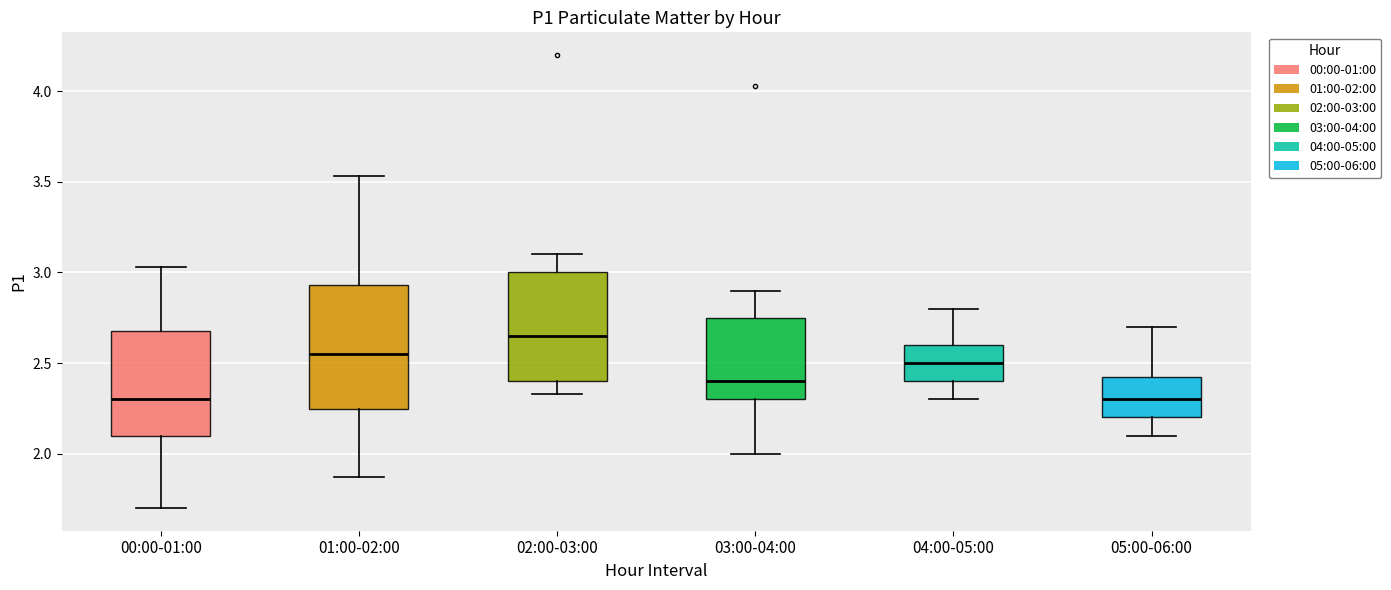

Reading left to right, read every box against the y-axis: the position of its median line, the range the box covers, and the ends of its whiskers. The values are not printed on the chart, so give them approximately, as read against the axis.

00:00-01:00: median 2.30, box 2.10 to 2.70, whiskers 1.70 to 3.05
01:00-02:00: median 2.55, box 2.25 to 2.95, whiskers 1.85 to 3.55
02:00-03:00: median 2.65, box 2.40 to 3.00, whiskers 2.35 to 3.10
03:00-04:00: median 2.40, box 2.30 to 2.75, whiskers 2.00 to 2.90
04:00-05:00: median 2.50, box 2.40 to 2.60, whiskers 2.30 to 2.80
05:00-06:00: median 2.30, box 2.20 to 2.45, whiskers 2.10 to 2.70